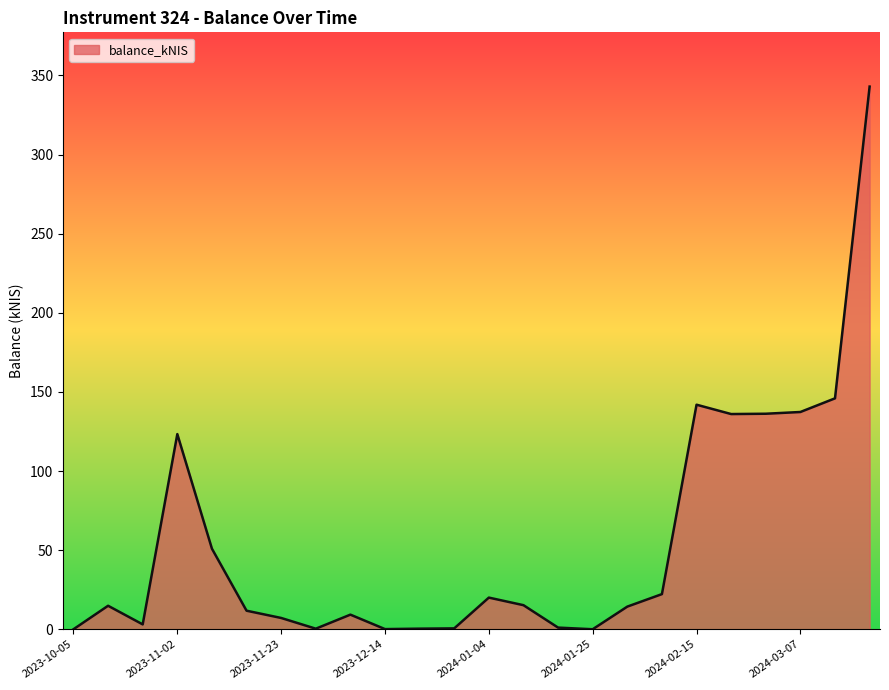

What is the difference between the maximum and minimum values?

342.9